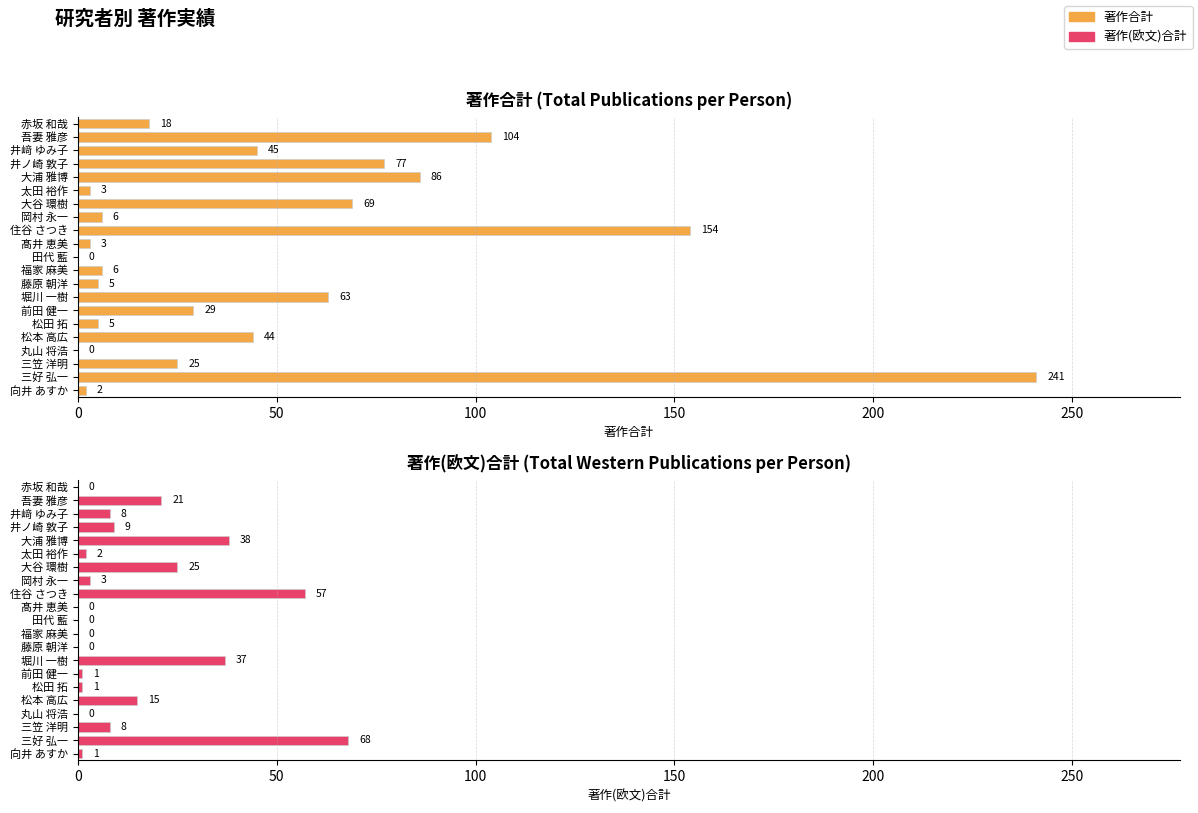

Rank the series by their average value, from highest to lowest.

著作合計, 著作(欧文)合計